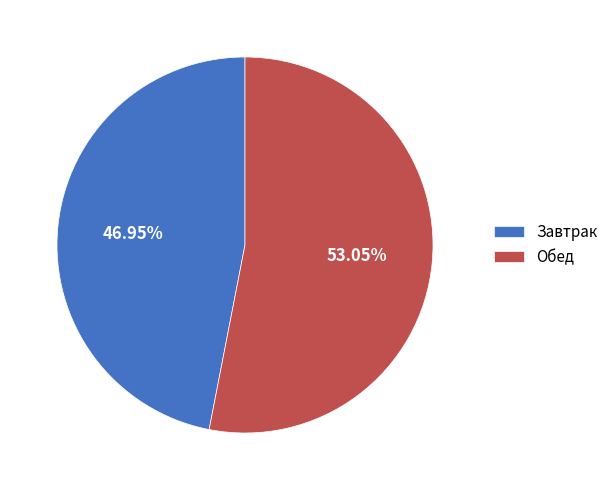

To the nearest percent, what is the average slice percentage?

50%